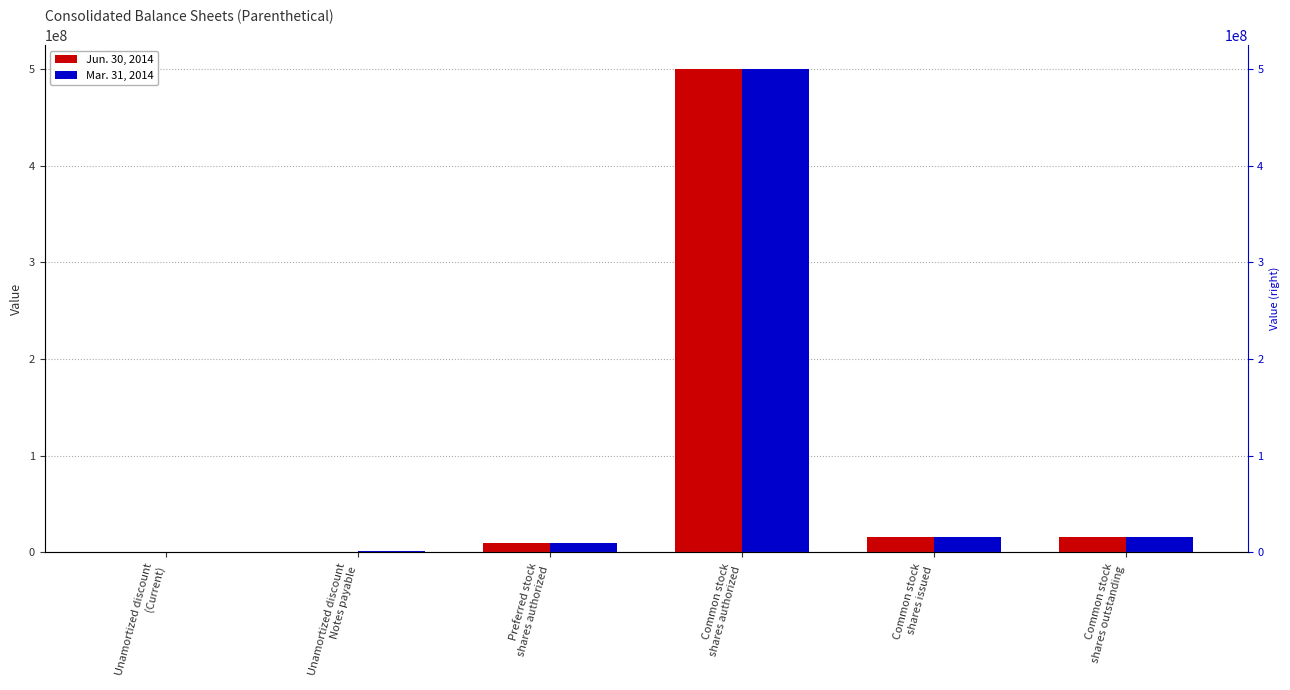

What is the difference between the second highest and second lowest values in the Jun. 30, 2014 series?

15658157